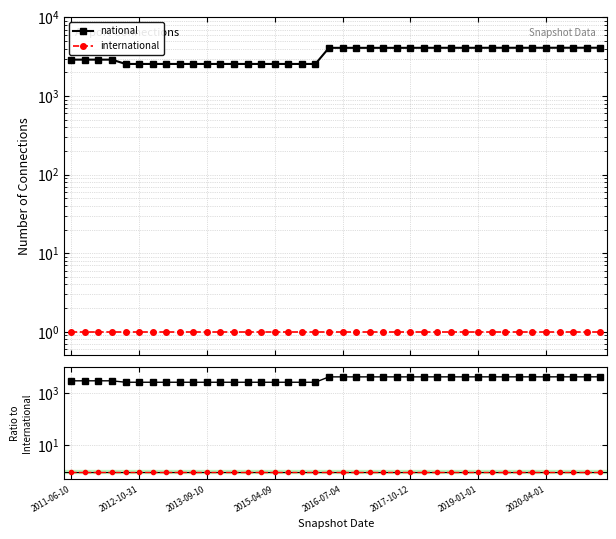

At which category does the chart reach its minimum across all series?

2011-06-10